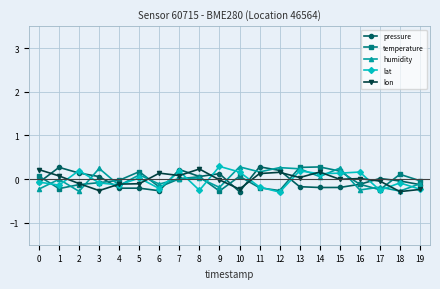

Is it true that pressure equals -0.2 at 13?

True